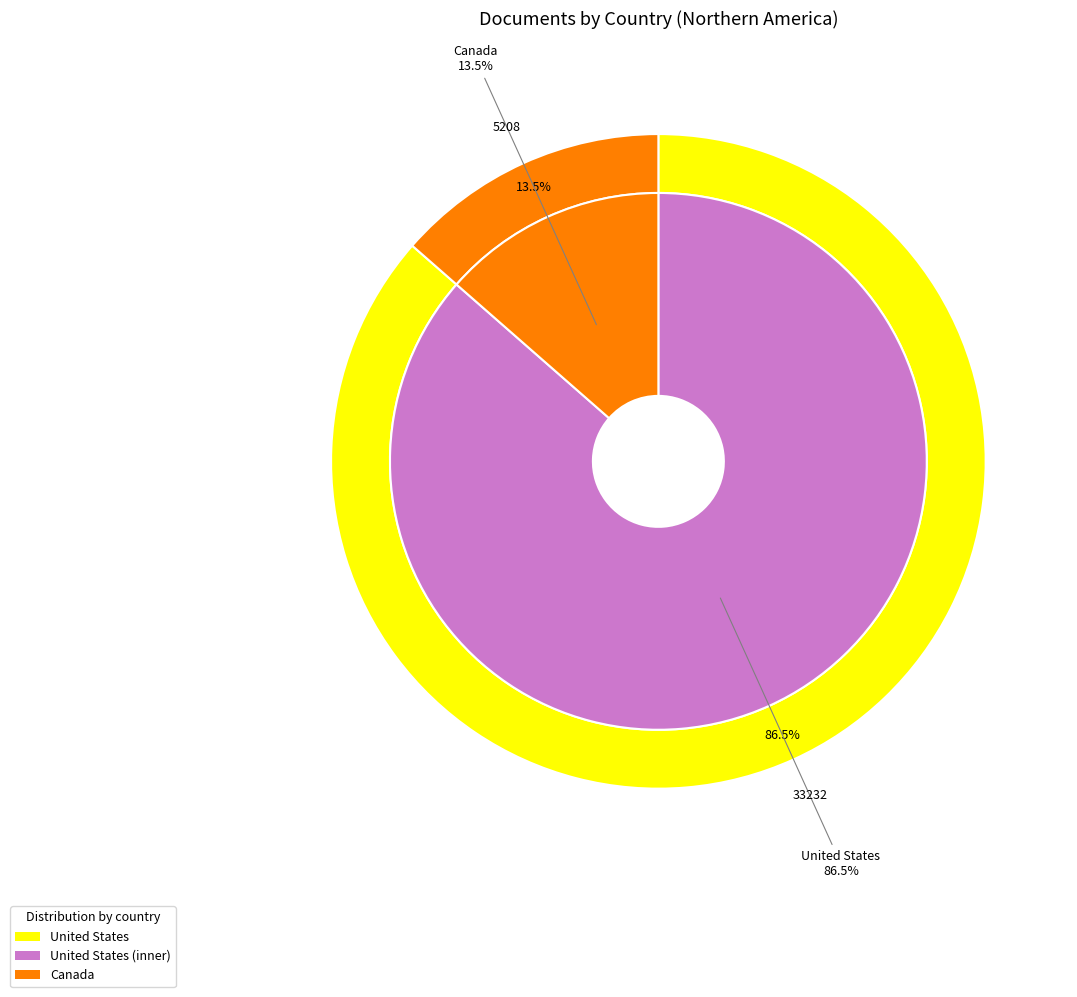

Does United States account for over 50% of the chart?

Yes